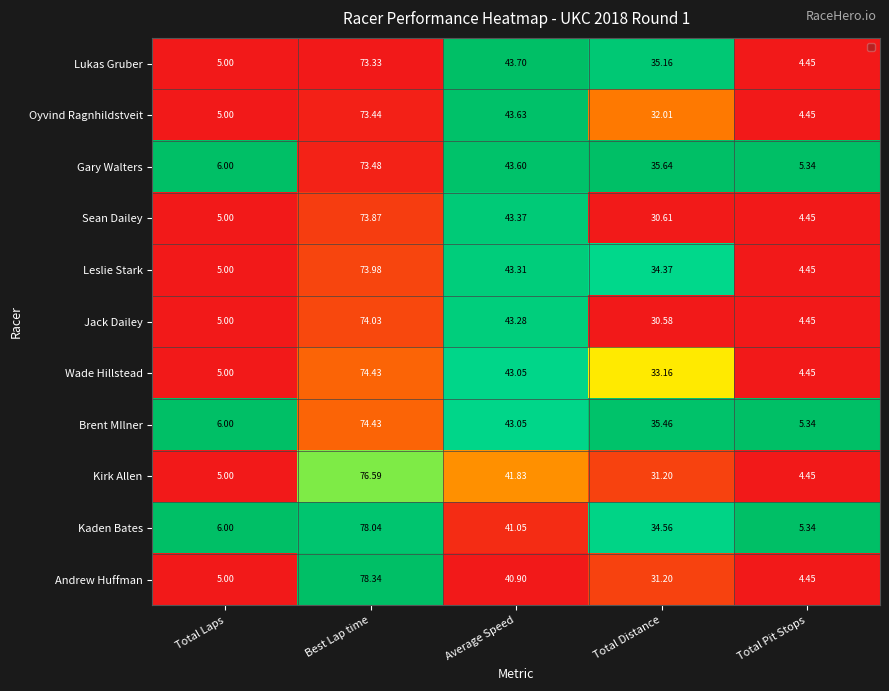

Is the value of Lukas Gruber at Total Laps greater than the value of Andrew Huffman at Total Distance?

No